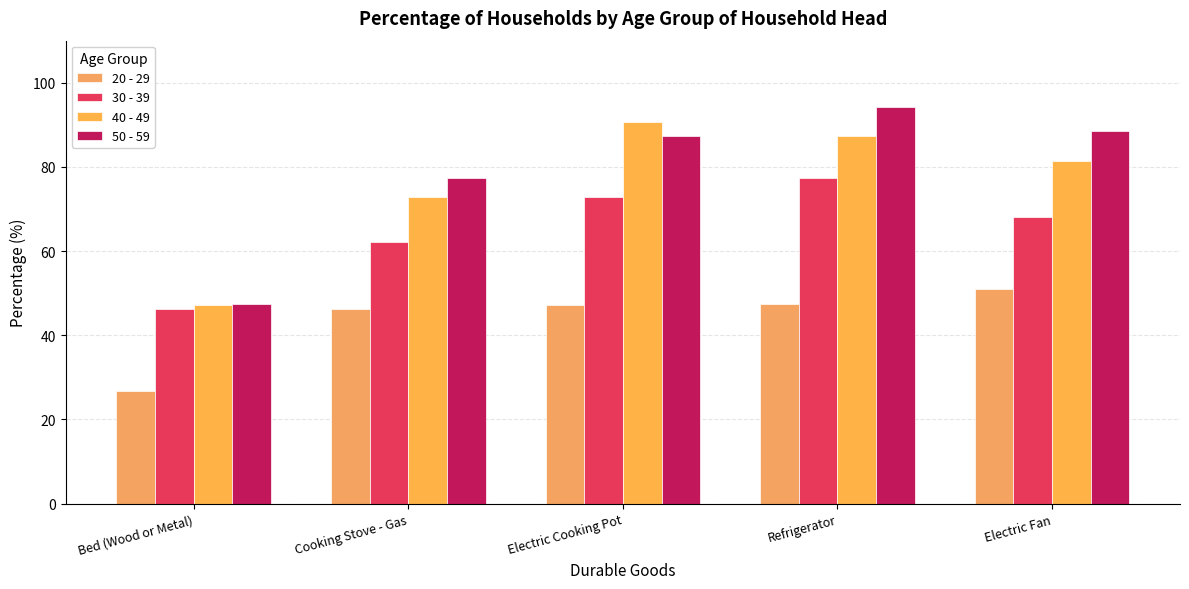

Where does the 20 - 29 series first go above 47?

Electric Cooking Pot